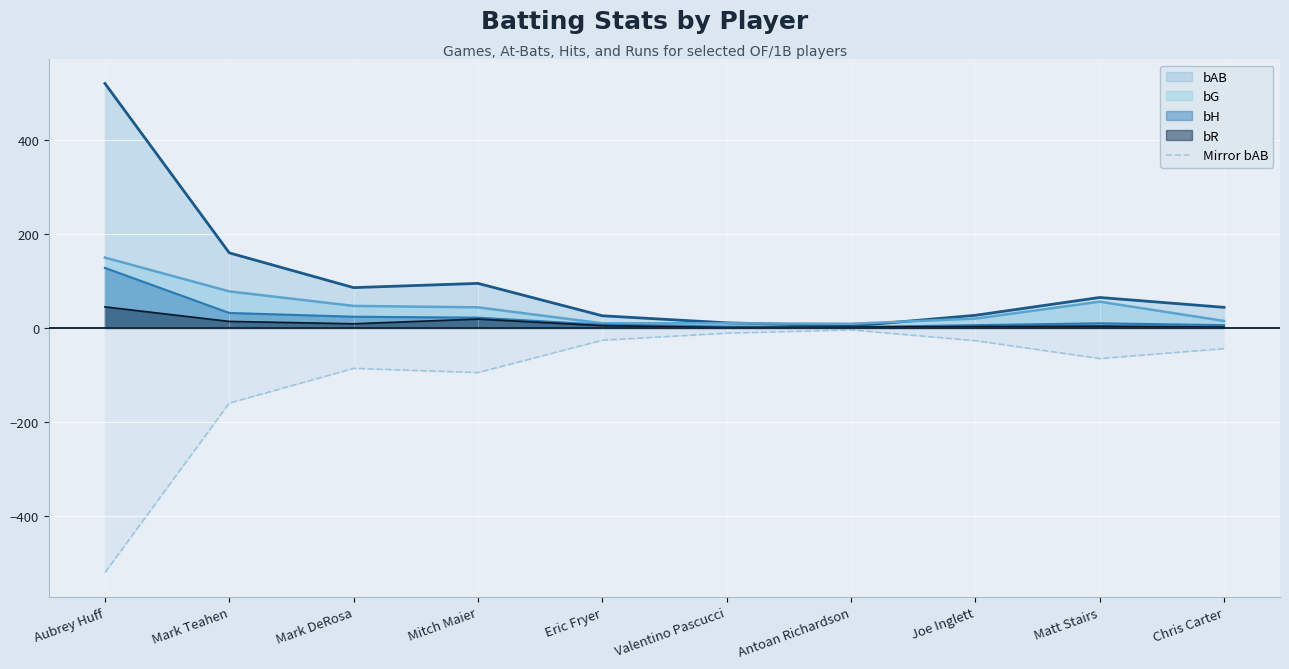

Is it true that Mirror bAB equals -286 at Aubrey Huff?

False